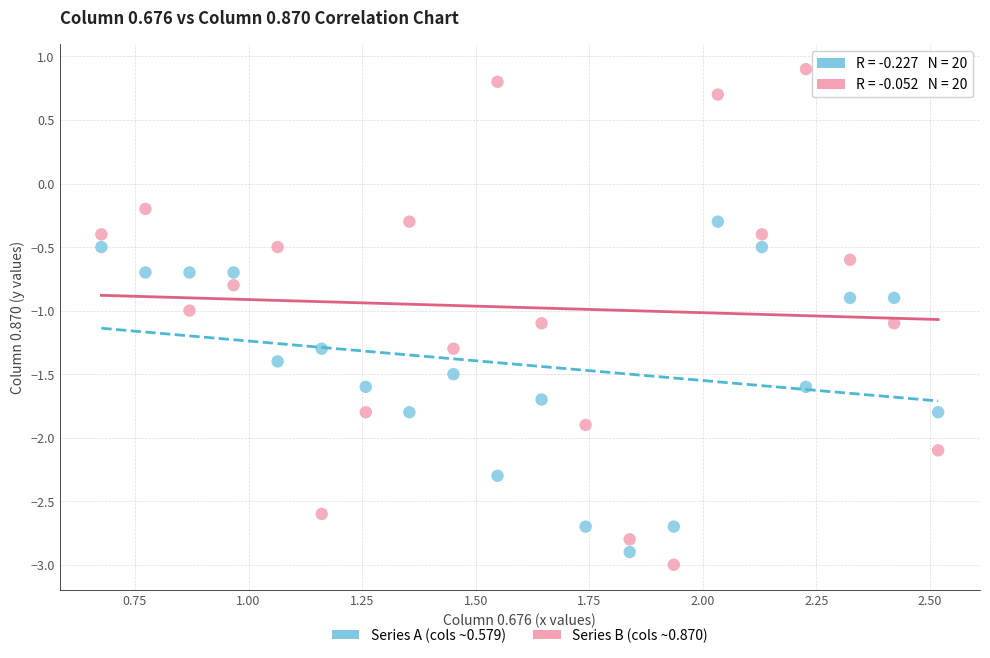

Across all data points, what is the range of Y values (max minus min)?

3.9